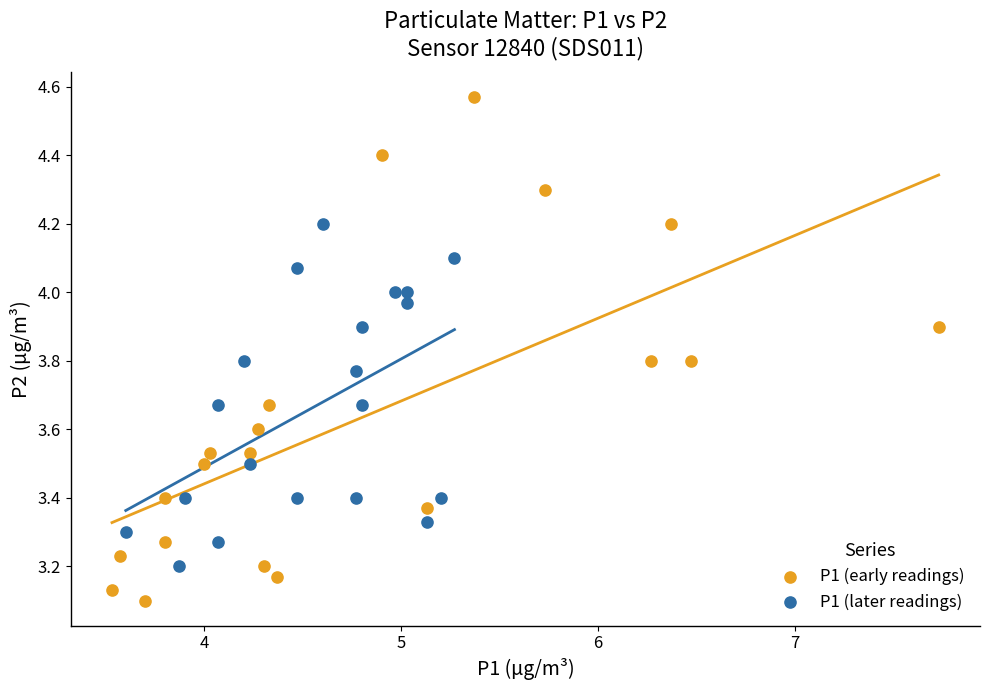

Which series contains the lowest Y value?

P1 (early readings)